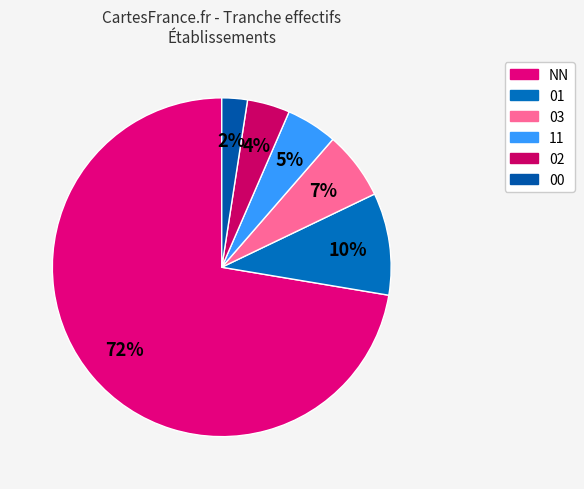

How many segments does this pie chart have?

6